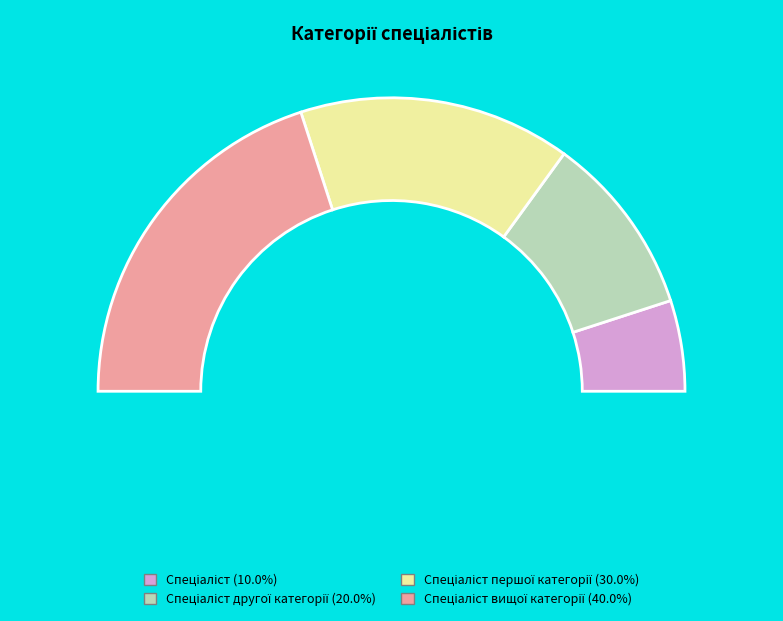

Rank the categories by value from lowest to highest.

Спеціаліст, Спеціаліст другої категорії, Спеціаліст першої категорії, Спеціаліст вищої категорії